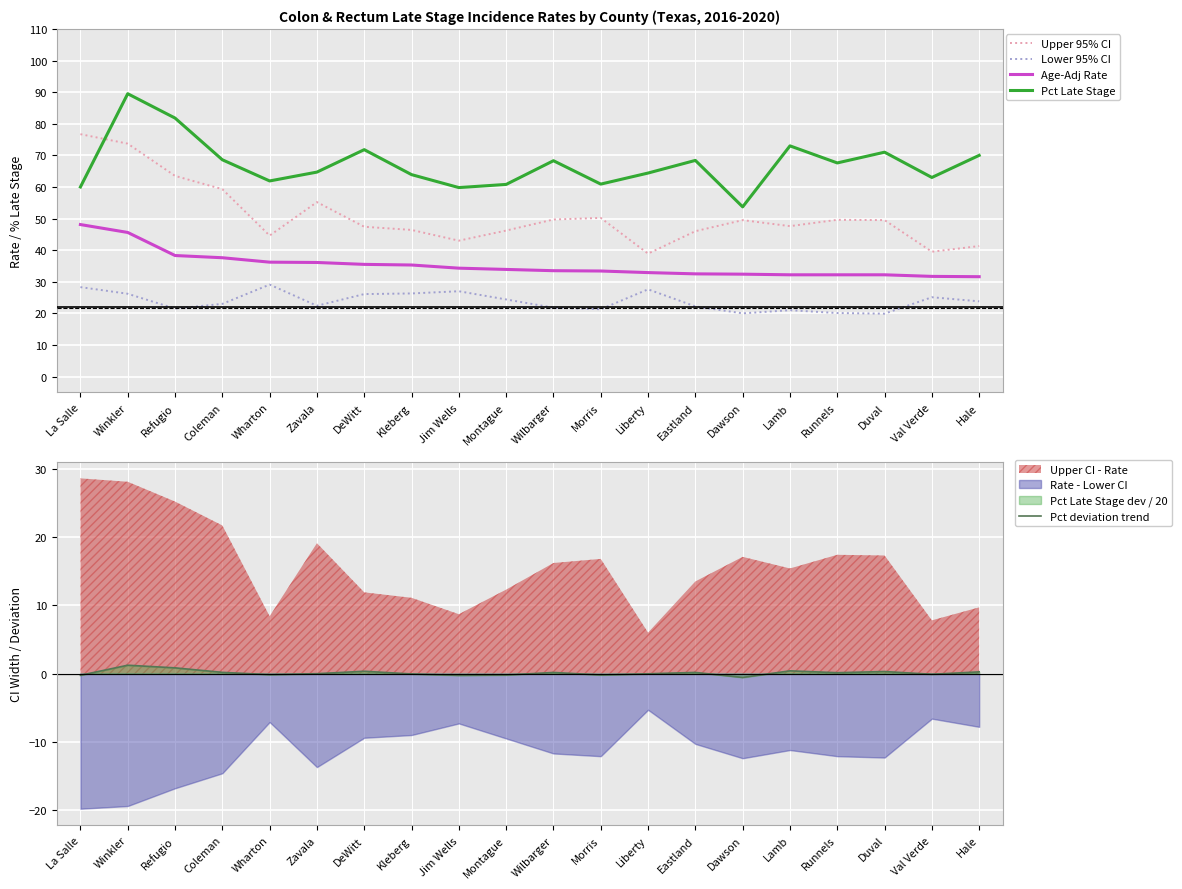

In Upper 95% CI, how many points are lower than both neighbors (excluding endpoints)?

5